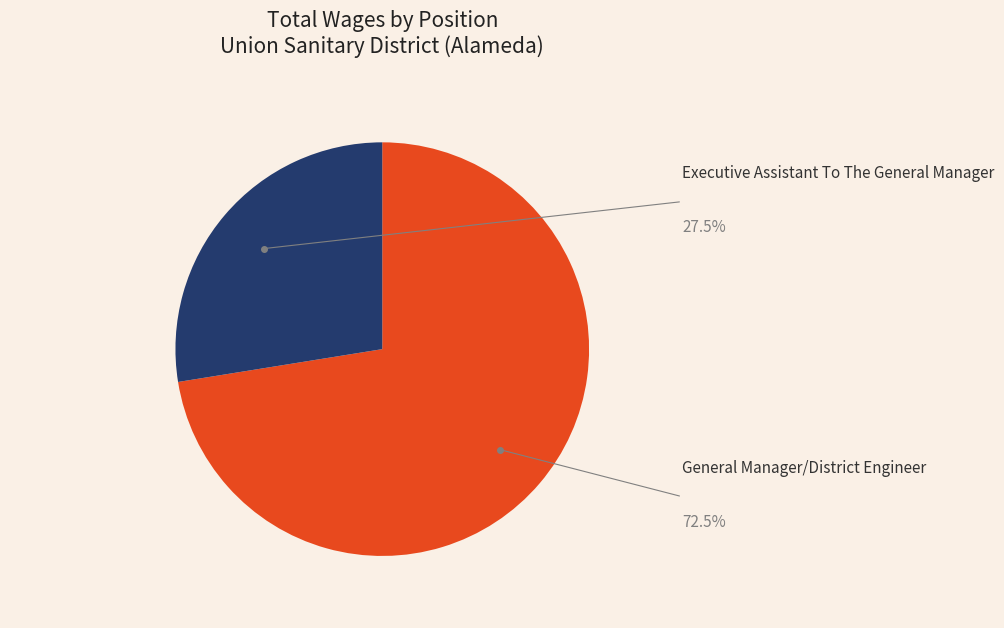

To the nearest percent, what is the difference between the largest and smallest slice percentages?

45%